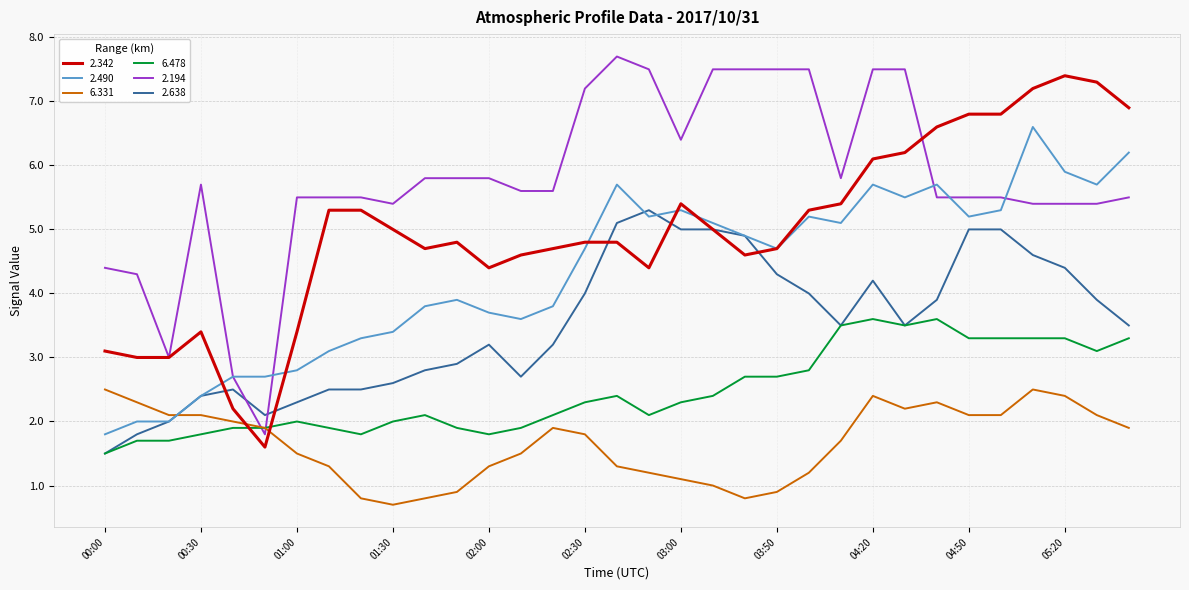

Rank the series by their average value, from highest to lowest.

2.194, 2.342, 2.490, 2.638, 6.478, 6.331